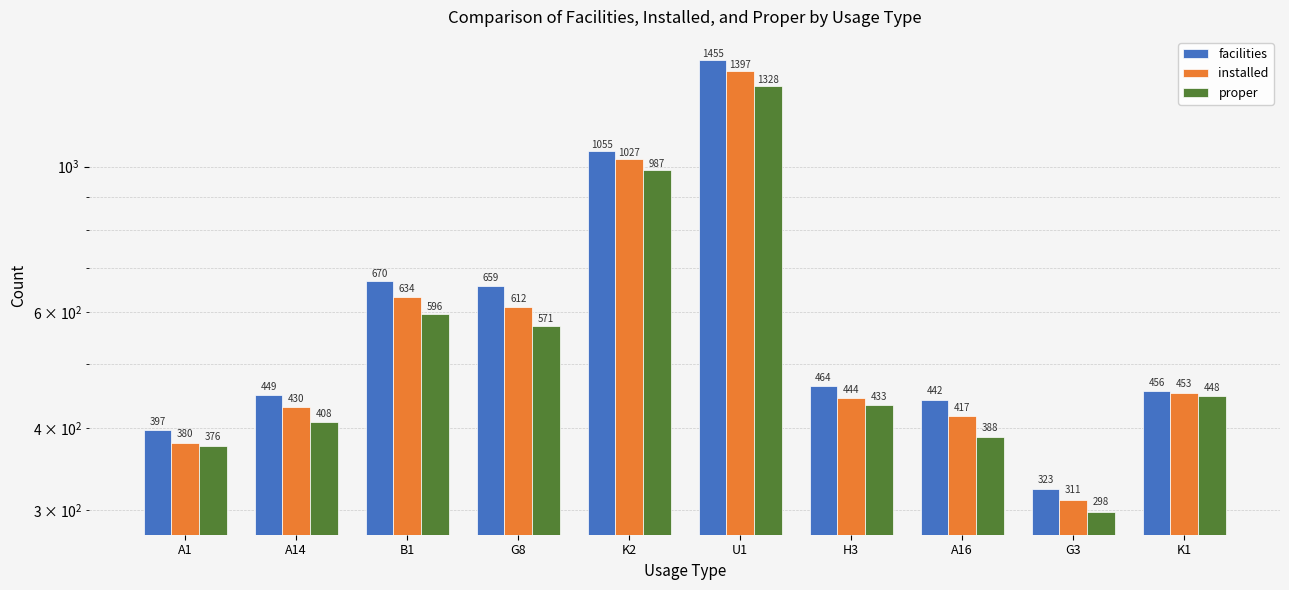

Rank the series by their maximum value, from highest to lowest.

facilities, installed, proper